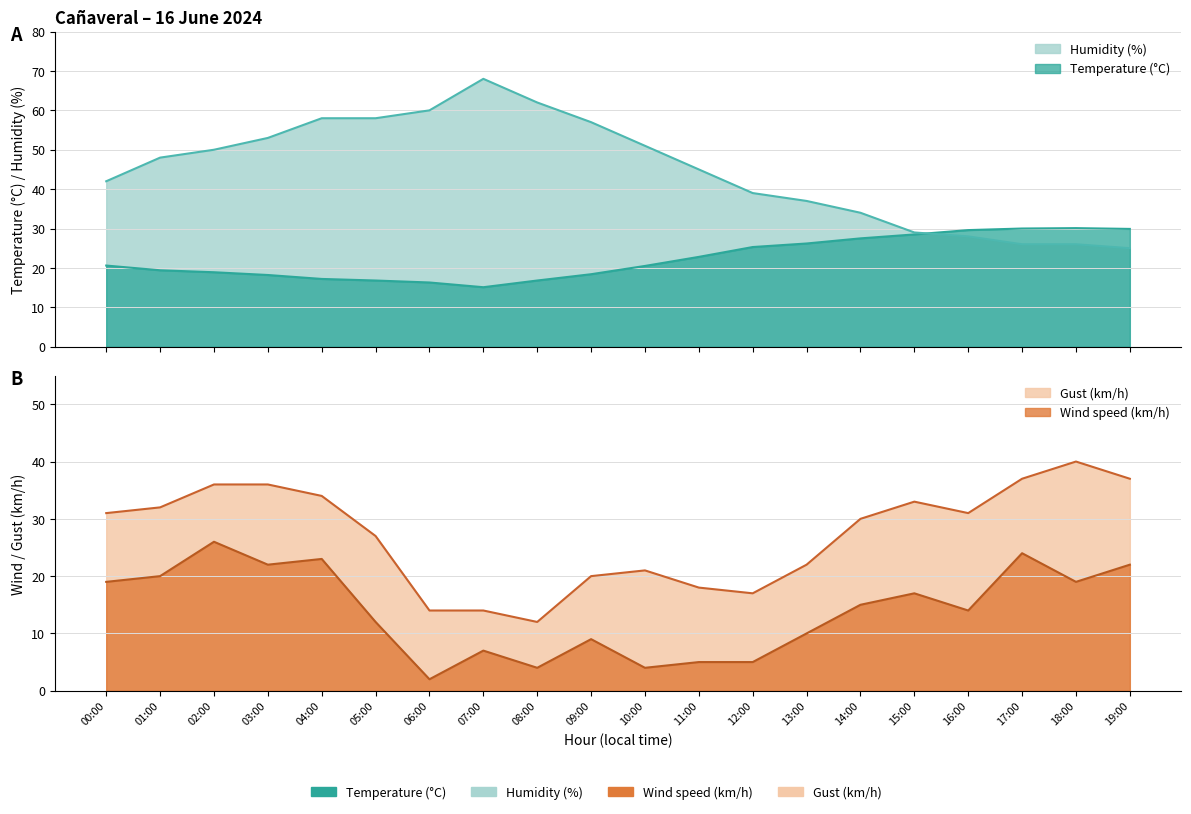

What is the total value across all series at 10:00?

96.5